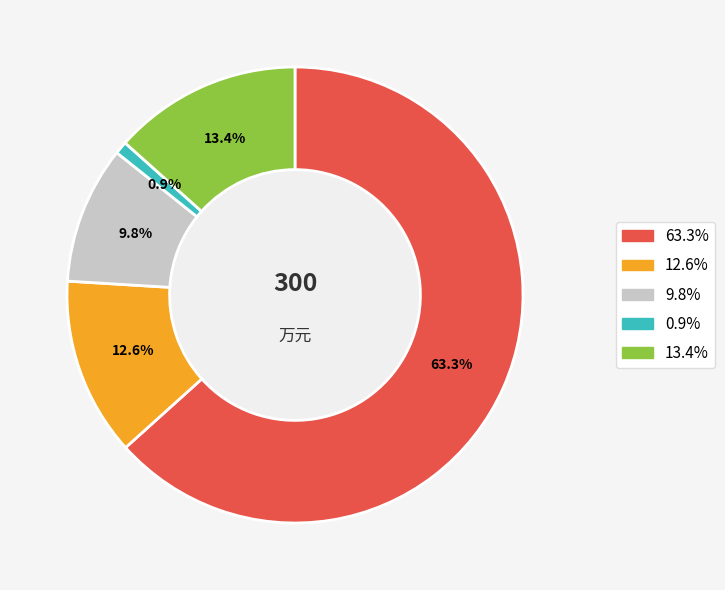

Does any single category account for the majority?

Yes